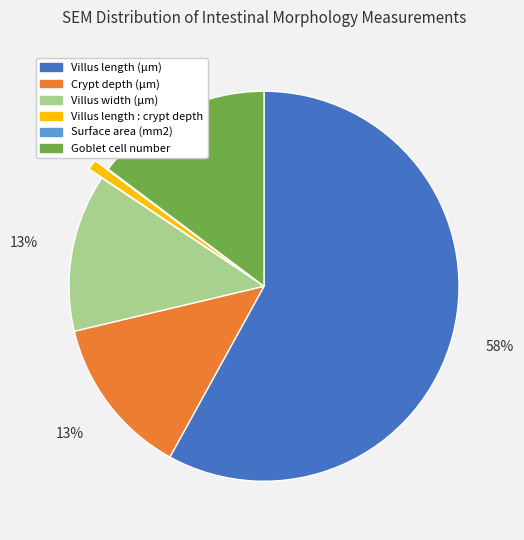

True or false: Villus length : crypt depth accounts for 1% of the total.

True